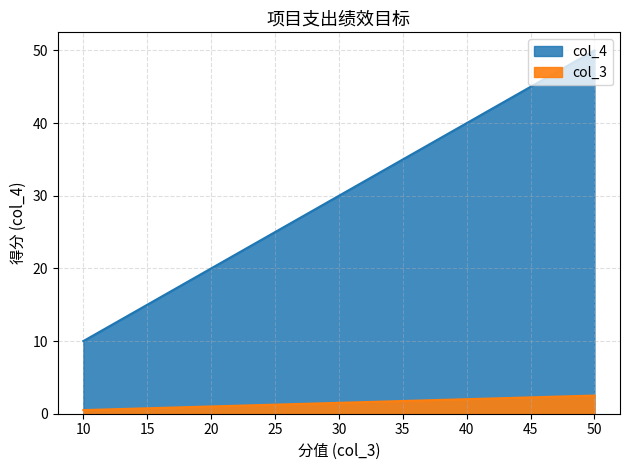

What is the value of the 5th point from the left?

30